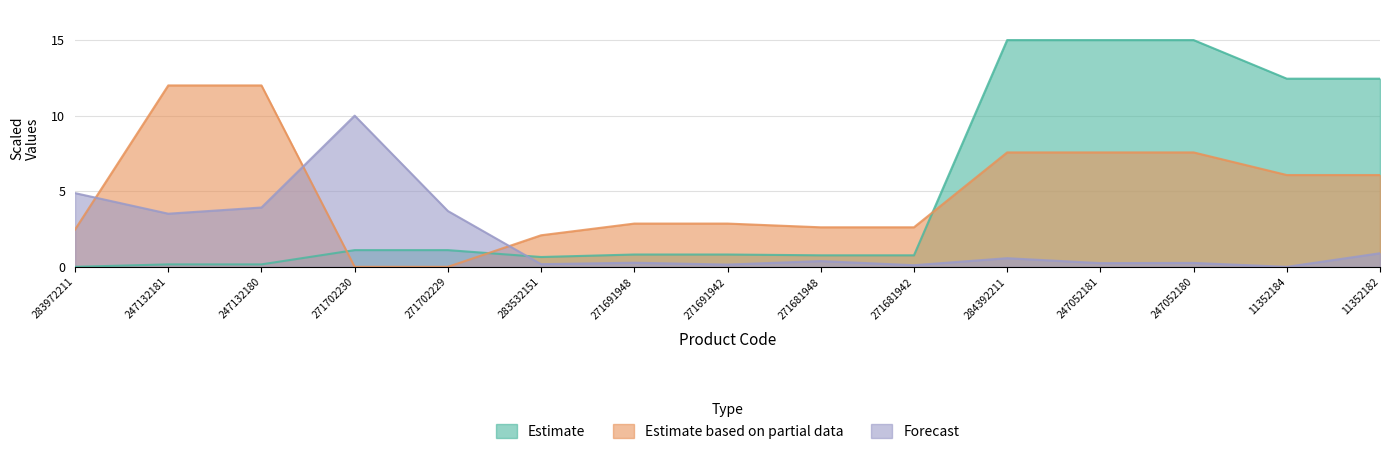

Which category has the highest value in the Forecast series?

271702230